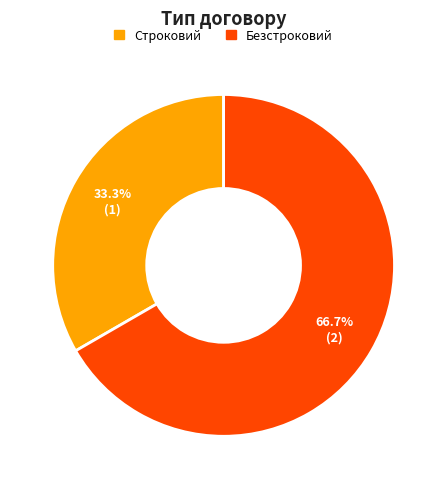

The Безстроковий slice represents 58% of the pie. True or false?

False